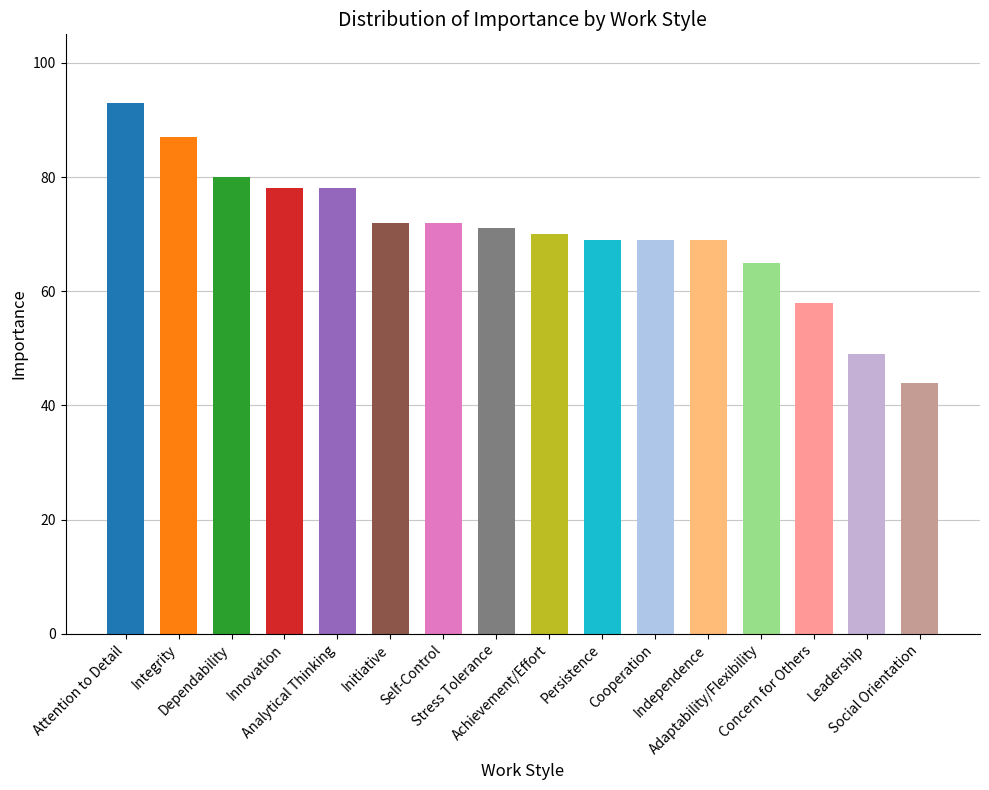

Which label corresponds to the largest value in the chart?

Attention to Detail